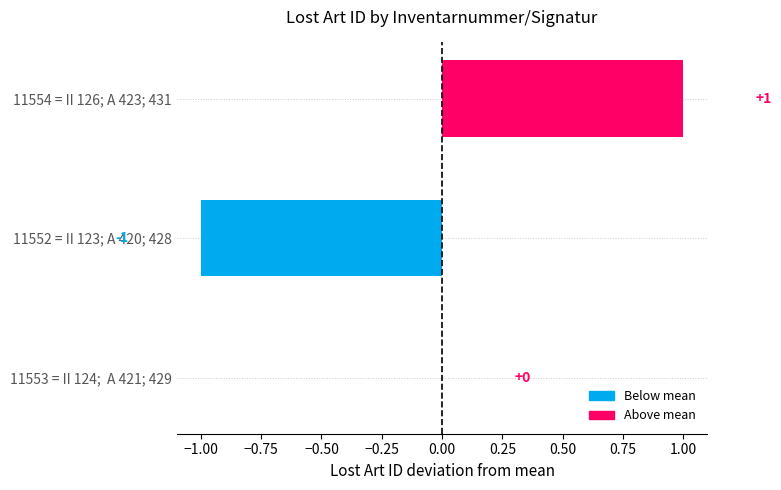

The value at 11553 = II 124;  A 421; 429 is 1. True or false?

False